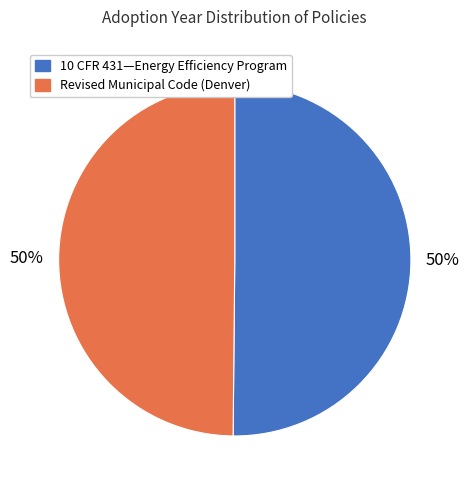

Combined, do 10 CFR 431—Energy Efficiency Program and Revised Municipal Code (Denver) account for over 50%?

Yes